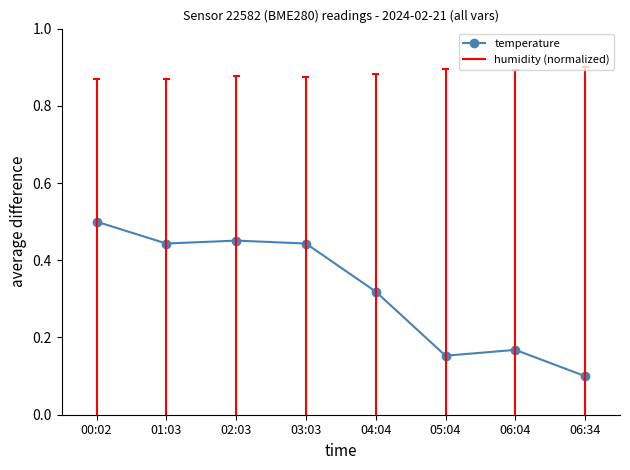

Read the value at 01:03.

0.4